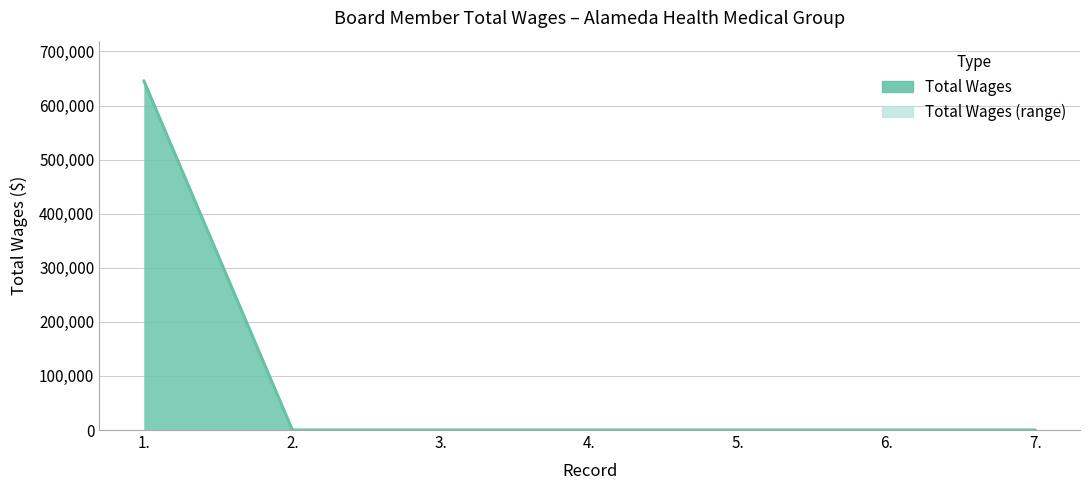

The value at 5. is 0. True or false?

True